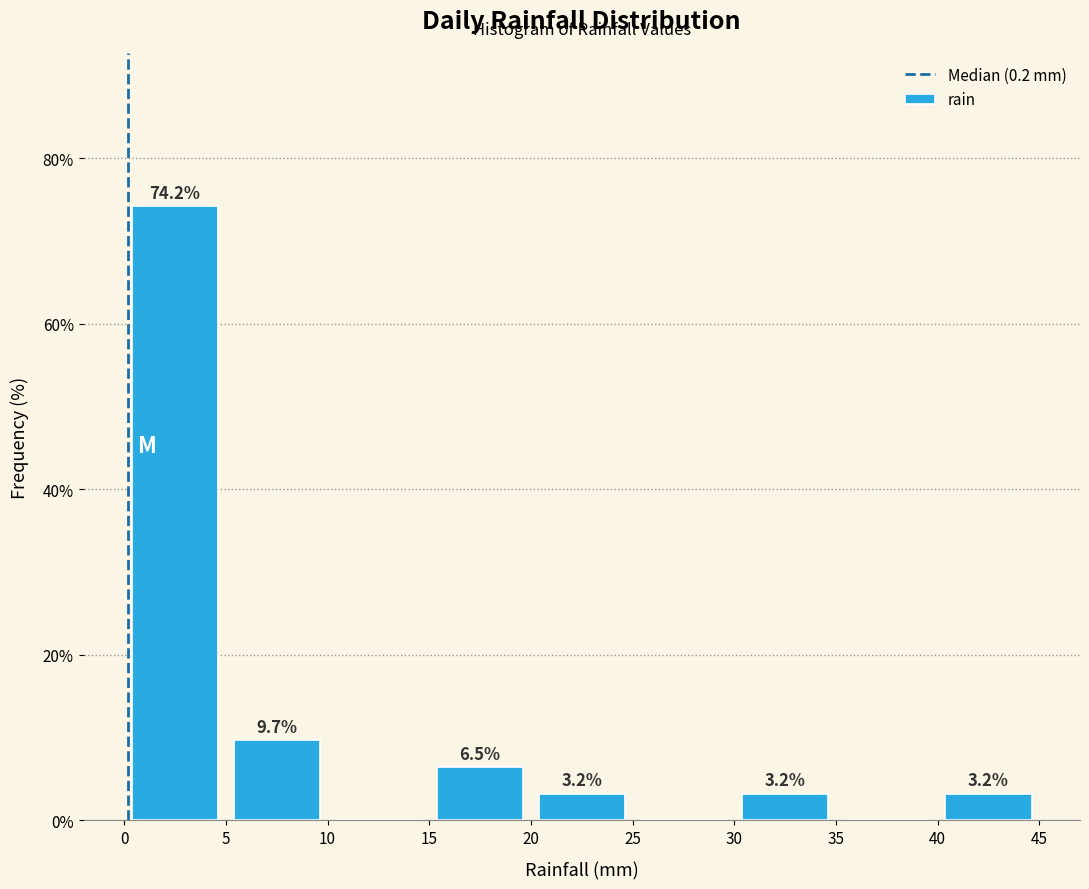

Which range on the x-axis has the tallest bar?

0 to 5